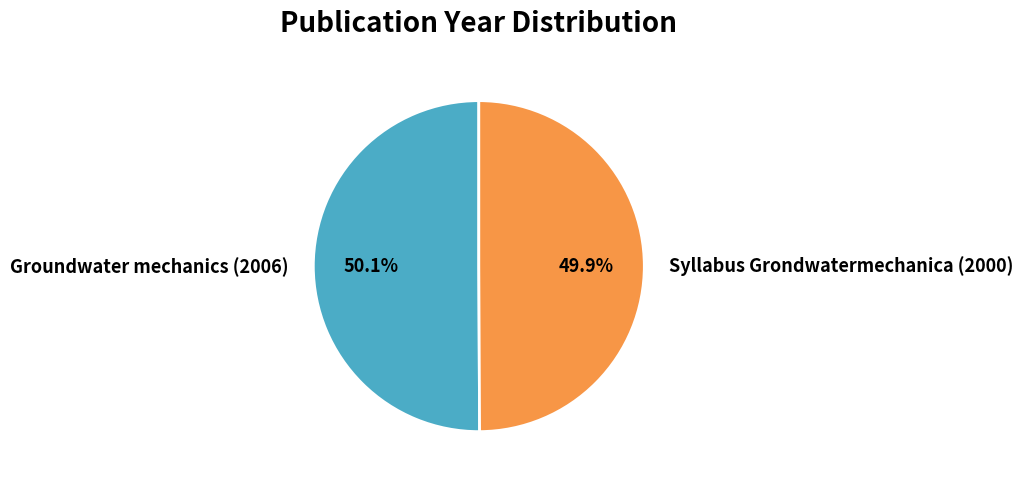

What is the ratio of the value at Groundwater mechanics (2006) to the value at Syllabus Grondwatermechanica (2000)?

1.0